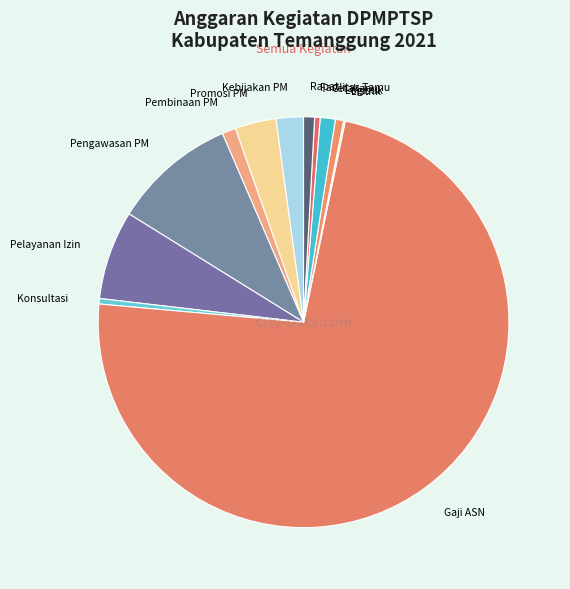

Between Kebijakan PM and Gaji ASN, which is larger?

Gaji ASN